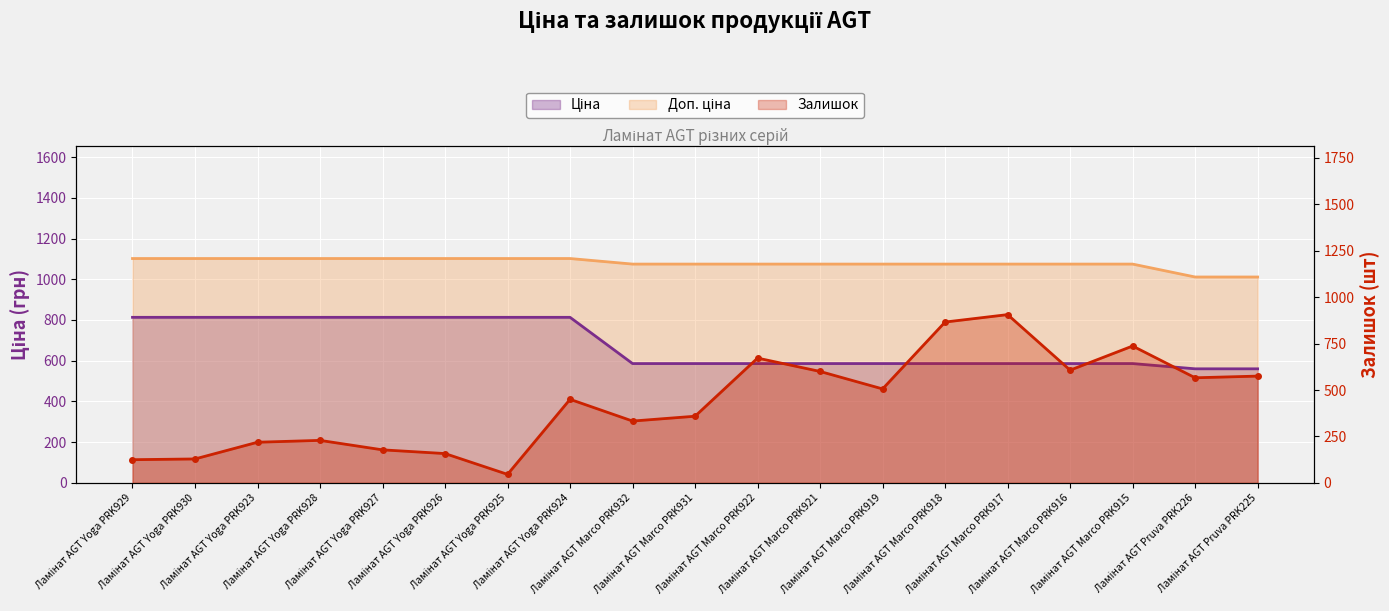

What is the highest value of the Доп. ціна series?

1101.8